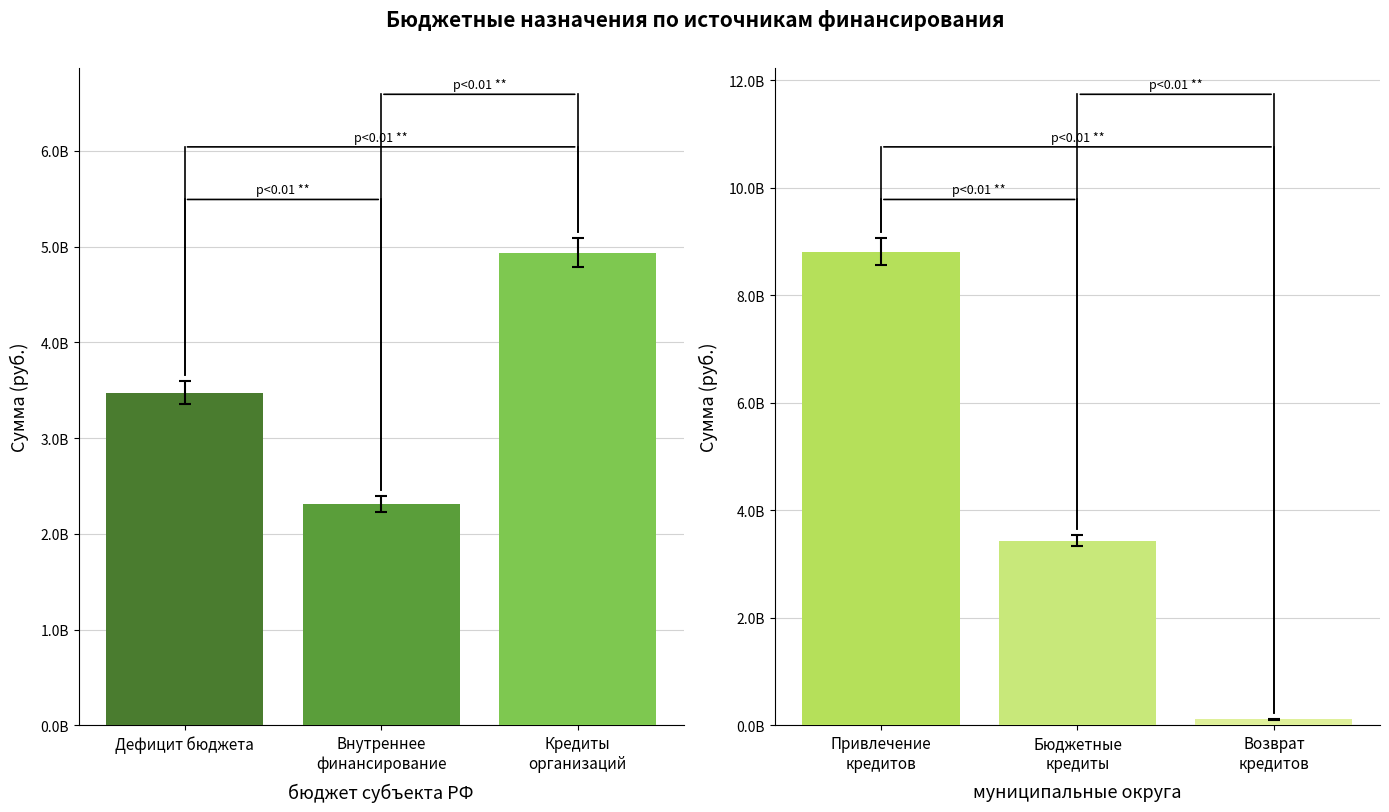

What is the label of the 3rd bar from the left?

Возврат кредитов